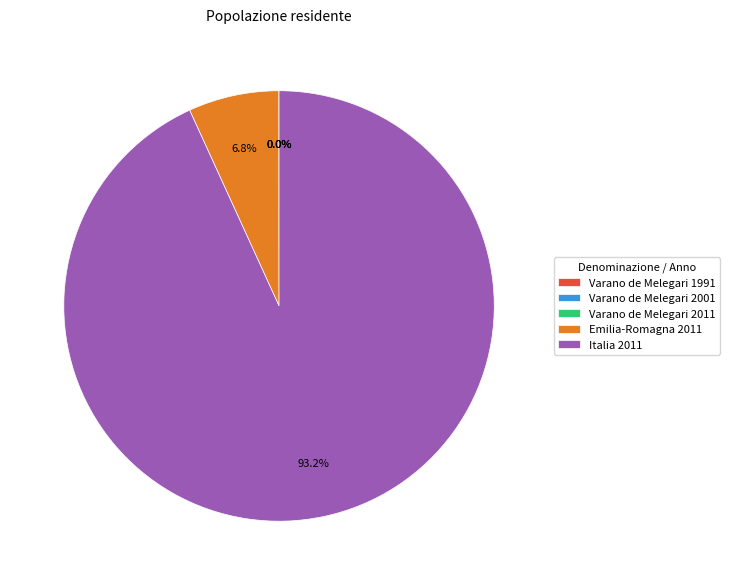

Which slice represents more than half of the pie?

Italia 2011